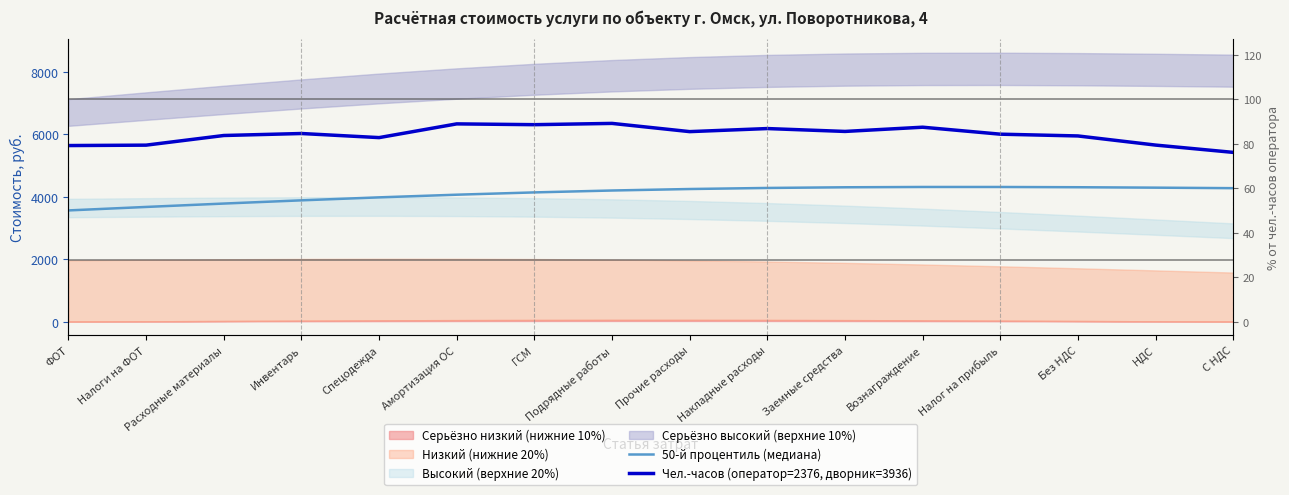

The Чел.-часов (оператор=2376, дворник=3936) series shows 5949.3 at Без НДС. True or false?

True